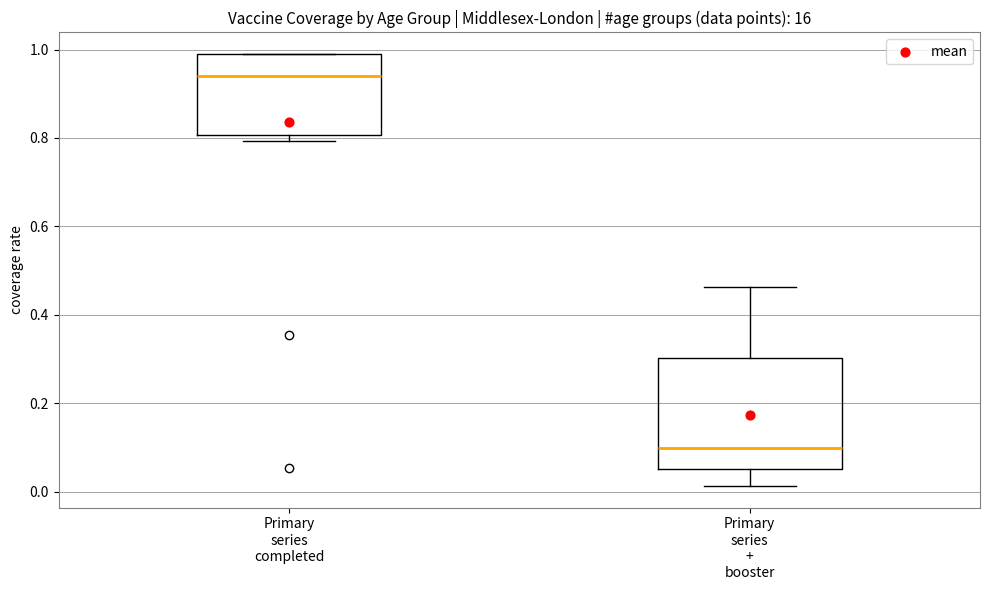

Which box is the tallest, from its lower edge to its upper edge?

Primary series + booster